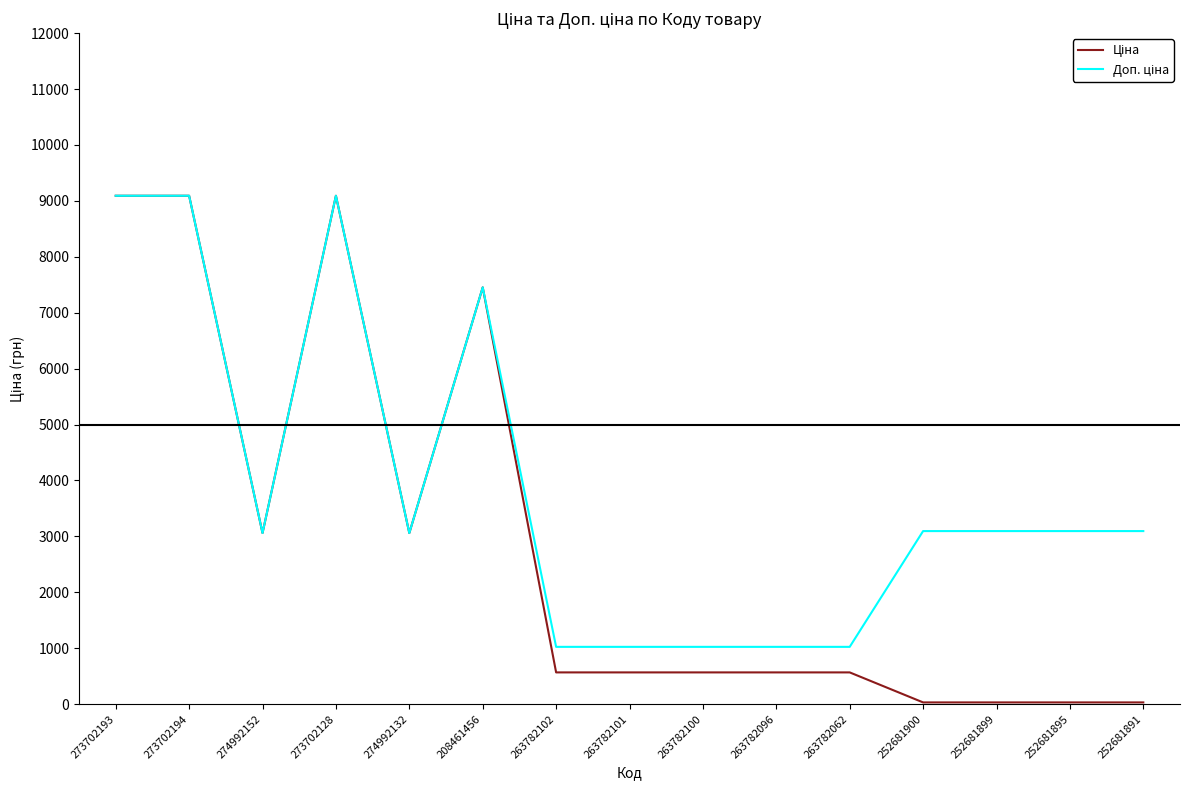

What is the total value across all series at 263782062?

1592.2